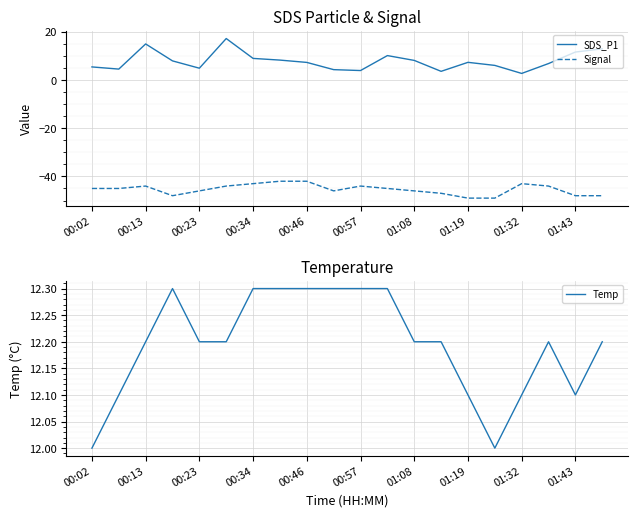

True or false: Signal has a value of -58.6 at 00:02.

False